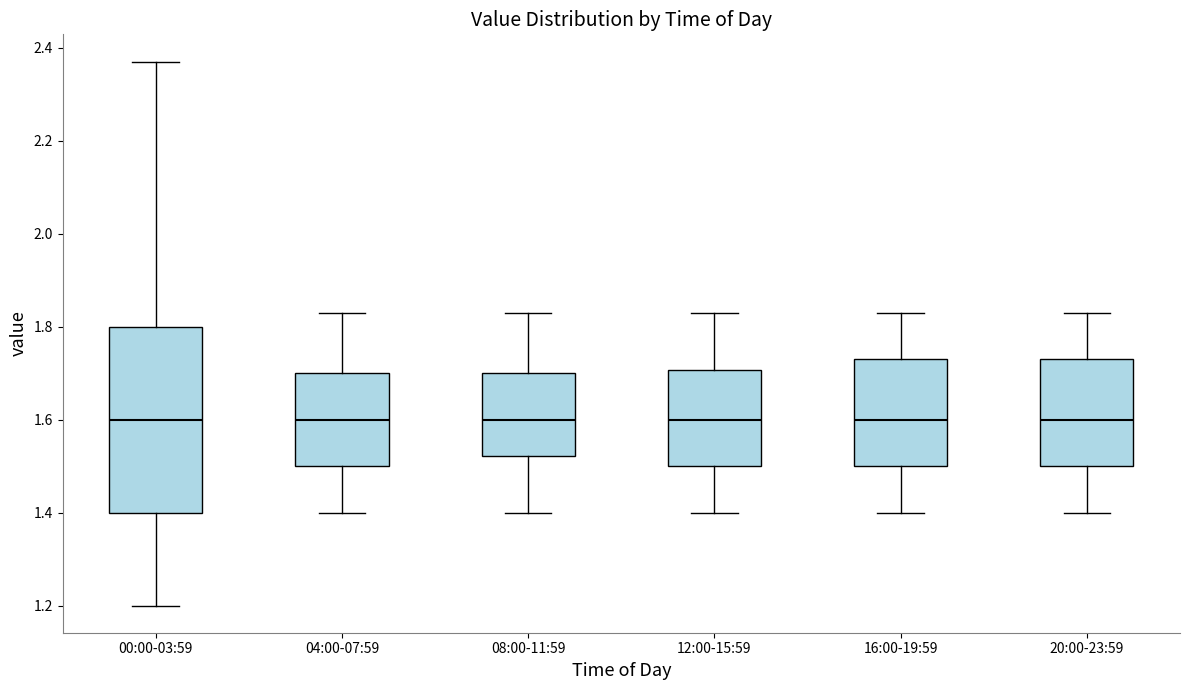

Reading left to right, transcribe this box plot: for each box, give where its median line is, the range the box spans, and where its two whiskers end, as read against the y-axis. The values are not printed on the chart, so give them approximately, as read against the axis.

00:00-03:59: median 1.60, box 1.40 to 1.80, whiskers 1.20 to 2.38
04:00-07:59: median 1.60, box 1.50 to 1.70, whiskers 1.40 to 1.84
08:00-11:59: median 1.60, box 1.52 to 1.70, whiskers 1.40 to 1.84
12:00-15:59: median 1.60, box 1.50 to 1.70, whiskers 1.40 to 1.84
16:00-19:59: median 1.60, box 1.50 to 1.74, whiskers 1.40 to 1.84
20:00-23:59: median 1.60, box 1.50 to 1.74, whiskers 1.40 to 1.84